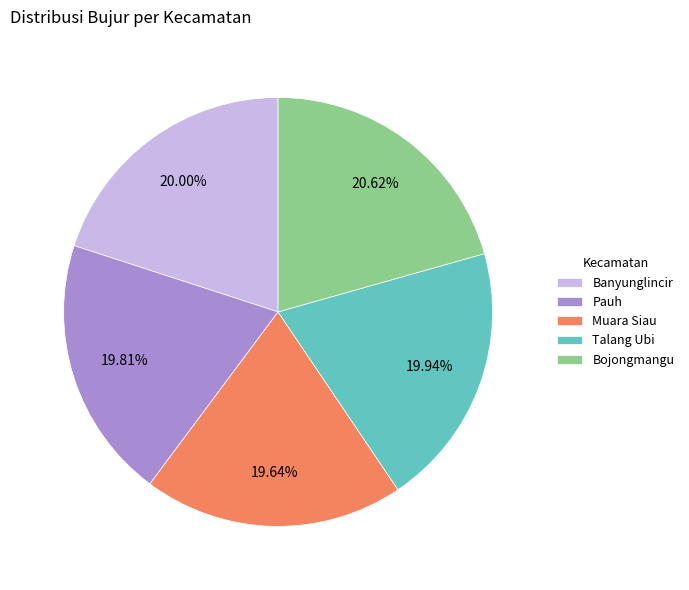

Which slice is the largest?

Bojongmangu